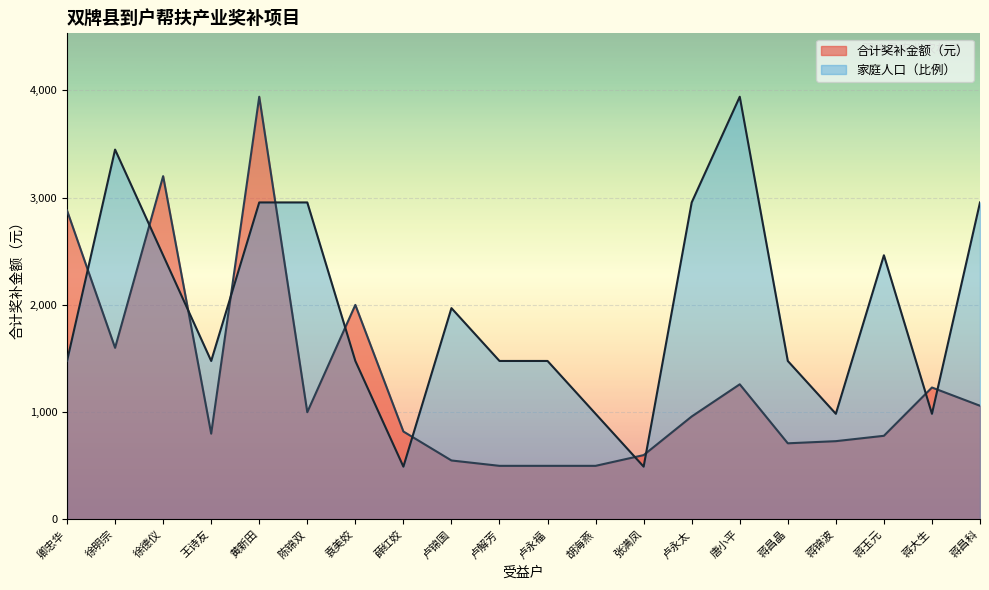

What is the total value across all series at 唐小平?

5200.0